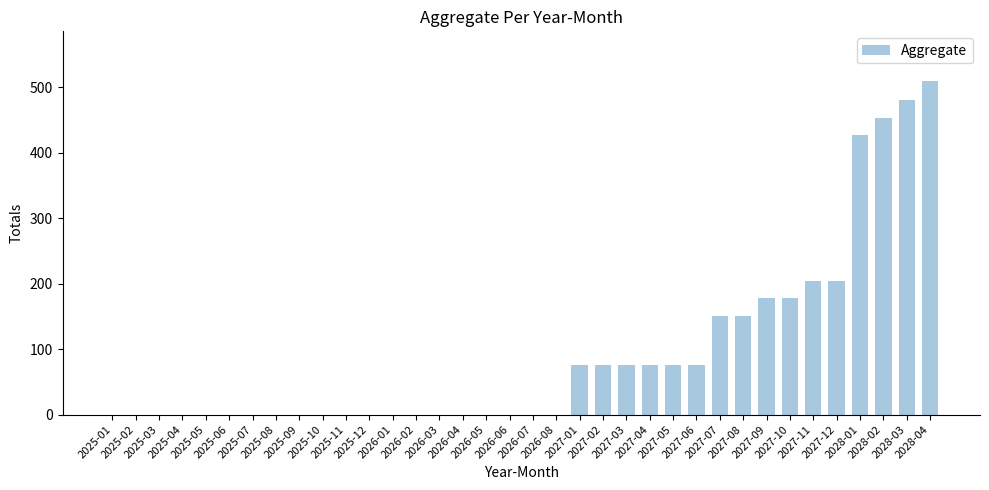

What is the average value?

94